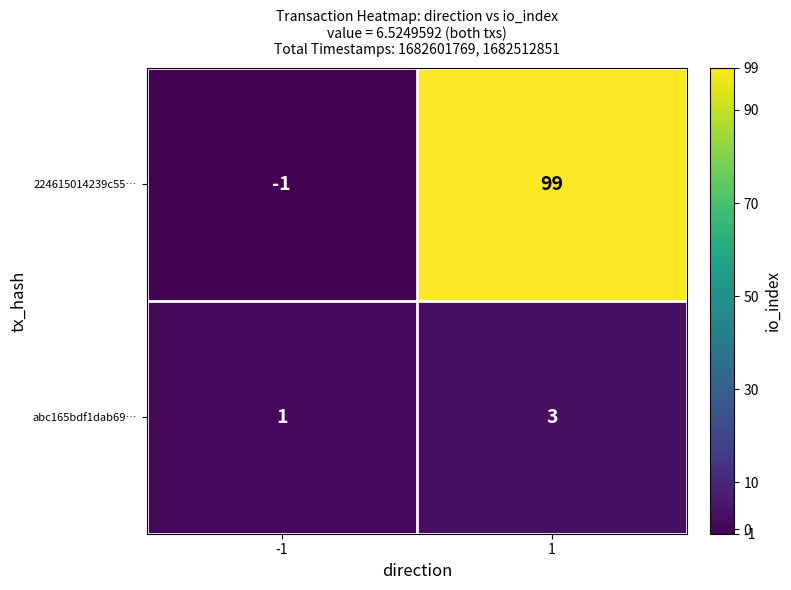

What is the average value of the 224615014239c55… series?

49